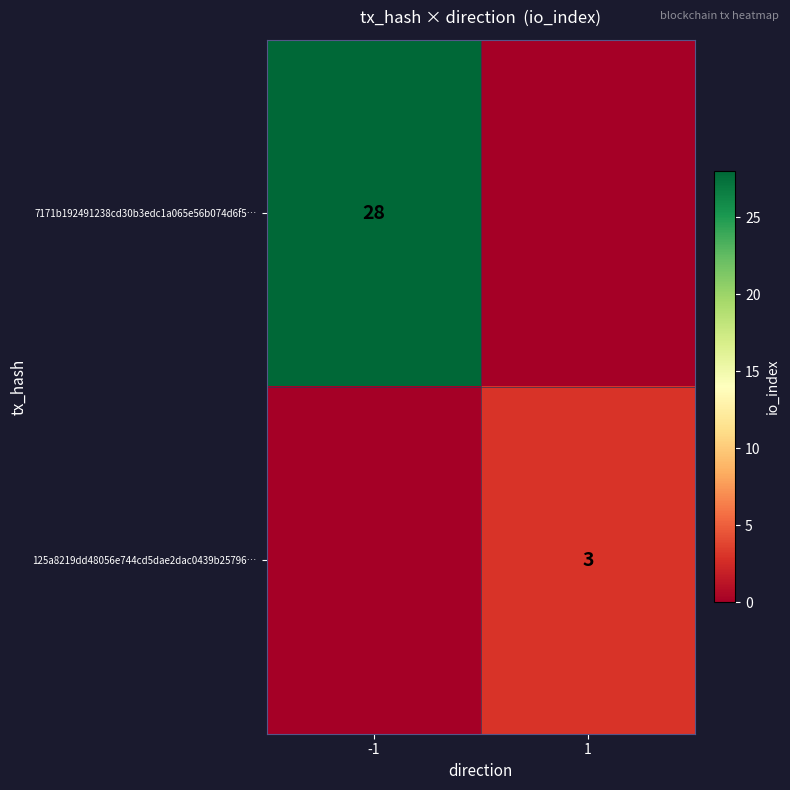

True or false: 125a8219dd48056e744cd5dae2dac0439b25796… has a value of 3 at 1.

True